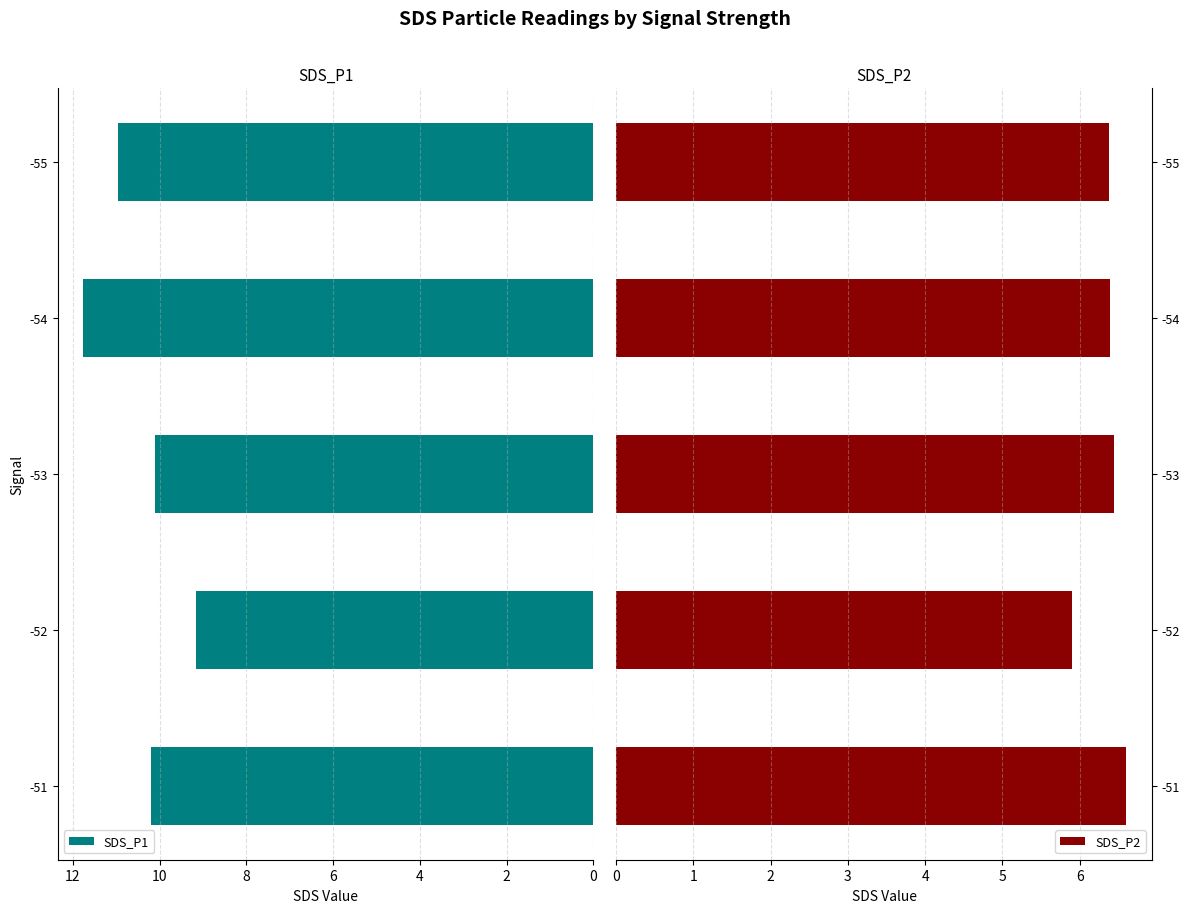

Which series has the widest spread of values?

SDS_P1